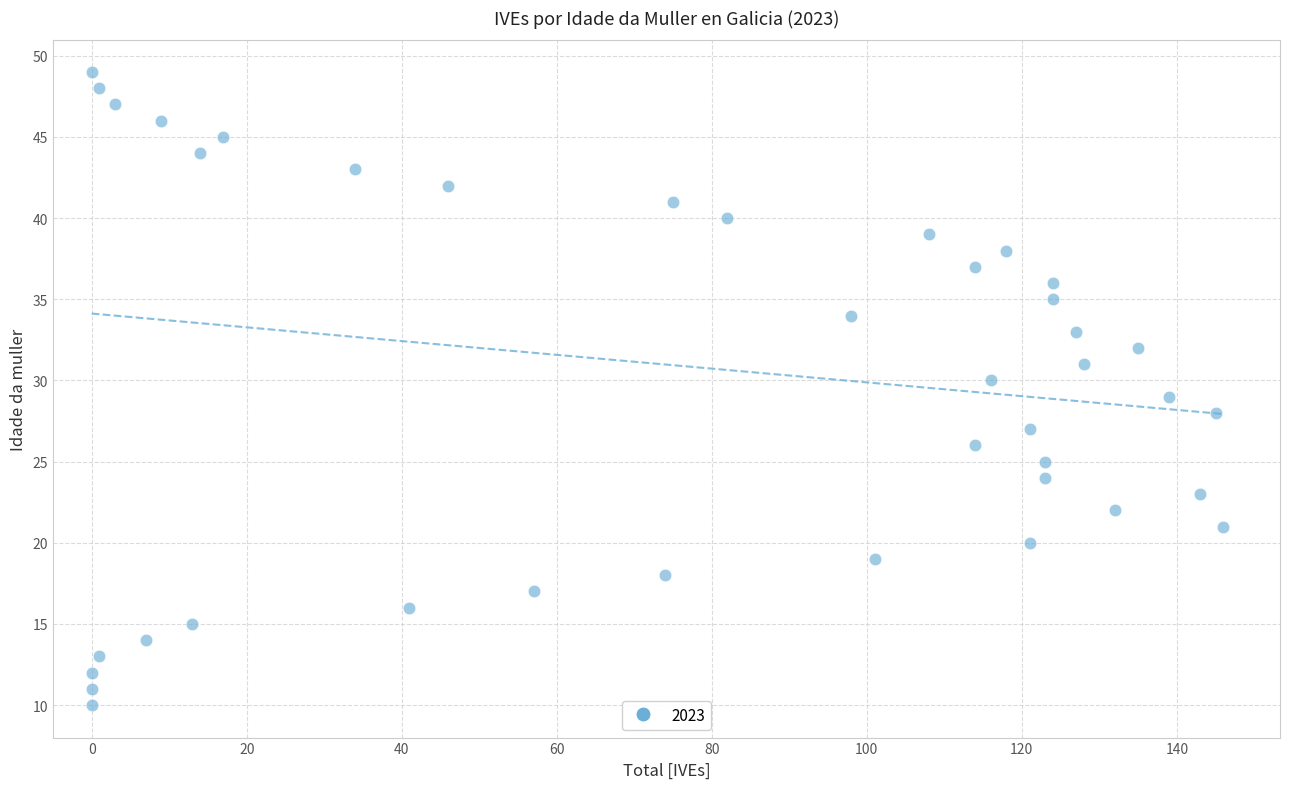

What is the range of Y values (max minus min)?

39